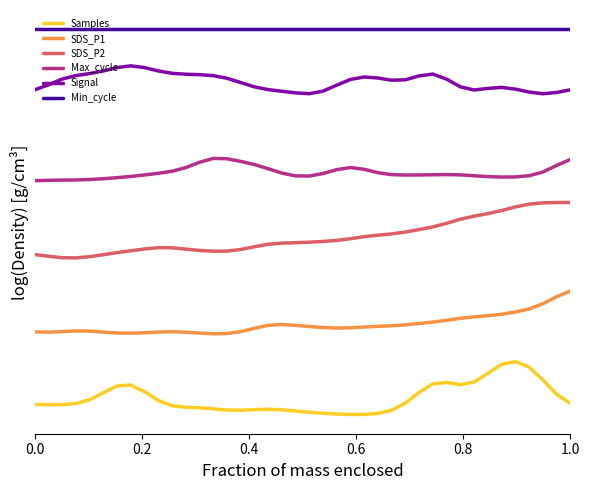

Reading right to left, what are all the values shown in this chart?

Samples: 0.2	0.3	0.6	0.8	0.9	0.8	0.7	0.5	0.5	0.5	0.5	0.4	0.2	0.1	0.0	0.0	0.0	0.0	0.1	0.1	0.1	0.1	0.1	0.1	0.1	0.1	0.1	0.1	0.1	0.2	0.3	0.4	0.5	0.5	0.4	0.3	0.2	0.2	0.2	0.2
SDS_P1: 1.9	1.9	1.7	1.7	1.6	1.6	1.6	1.5	1.5	1.5	1.5	1.4	1.4	1.4	1.4	1.4	1.4	1.4	1.4	1.4	1.4	1.4	1.4	1.4	1.3	1.3	1.3	1.3	1.3	1.3	1.3	1.3	1.3	1.3	1.3	1.3	1.3	1.3	1.3	1.3
SDS_P2: 3.3	3.3	3.3	3.3	3.2	3.2	3.1	3.1	3.1	3.0	2.9	2.9	2.9	2.8	2.8	2.8	2.8	2.7	2.7	2.7	2.7	2.7	2.7	2.6	2.6	2.6	2.6	2.6	2.6	2.6	2.6	2.6	2.6	2.5	2.5	2.5	2.5	2.5	2.5	2.5
Max_cycle: 4.0	3.9	3.8	3.7	3.7	3.7	3.7	3.7	3.7	3.7	3.7	3.7	3.7	3.7	3.8	3.8	3.9	3.8	3.8	3.7	3.7	3.8	3.8	3.9	4.0	4.0	4.0	3.9	3.9	3.8	3.8	3.7	3.7	3.7	3.7	3.7	3.7	3.7	3.7	3.7
Signal: 5.1	5.0	5.0	5.0	5.1	5.1	5.1	5.1	5.1	5.2	5.3	5.3	5.2	5.2	5.2	5.3	5.2	5.1	5.0	5.0	5.0	5.0	5.1	5.1	5.2	5.2	5.3	5.3	5.3	5.3	5.4	5.4	5.4	5.4	5.4	5.3	5.3	5.2	5.1	5.1
Min_cycle: 6.0	6.0	6.0	6.0	6.0	6.0	6.0	6.0	6.0	6.0	6.0	6.0	6.0	6.0	6.0	6.0	6.0	6.0	6.0	6.0	6.0	6.0	6.0	6.0	6.0	6.0	6.0	6.0	6.0	6.0	6.0	6.0	6.0	6.0	6.0	6.0	6.0	6.0	6.0	6.0